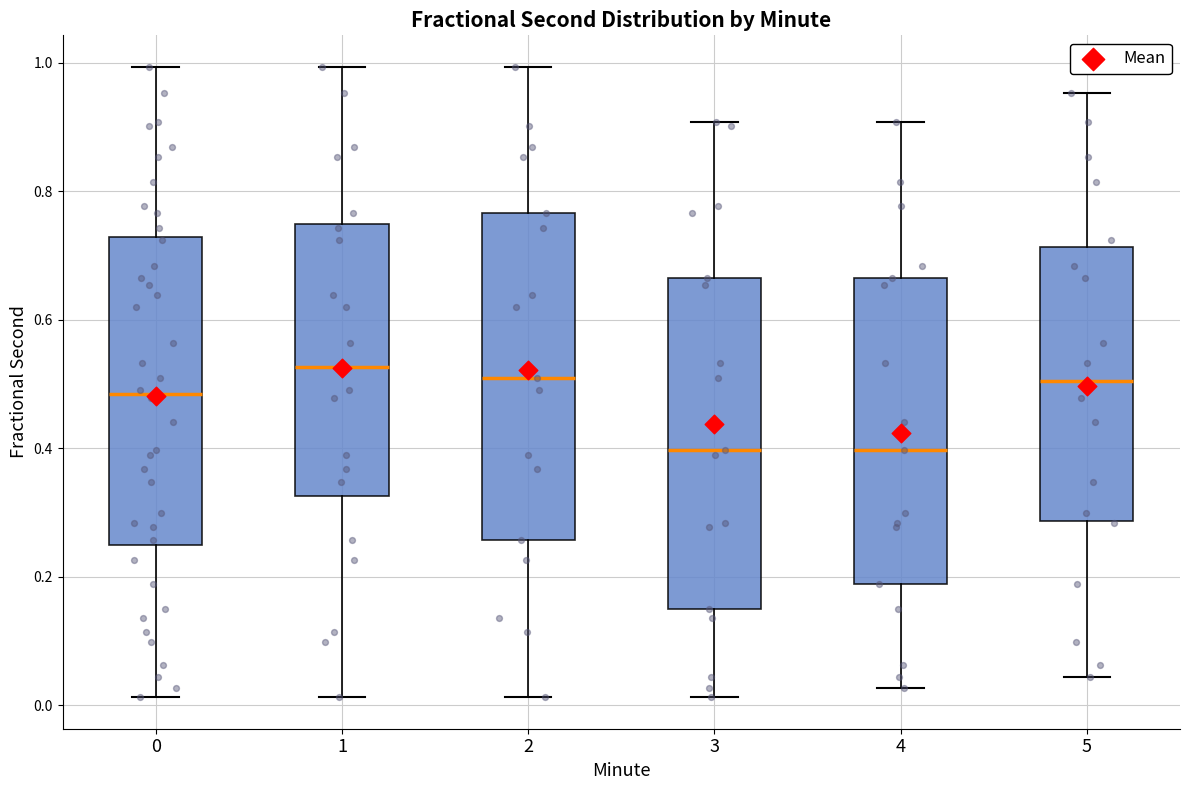

Where does the median line of the box at x = 3 sit on the y-axis? The values are not printed on the chart, so give them approximately, as read against the axis.

0.40